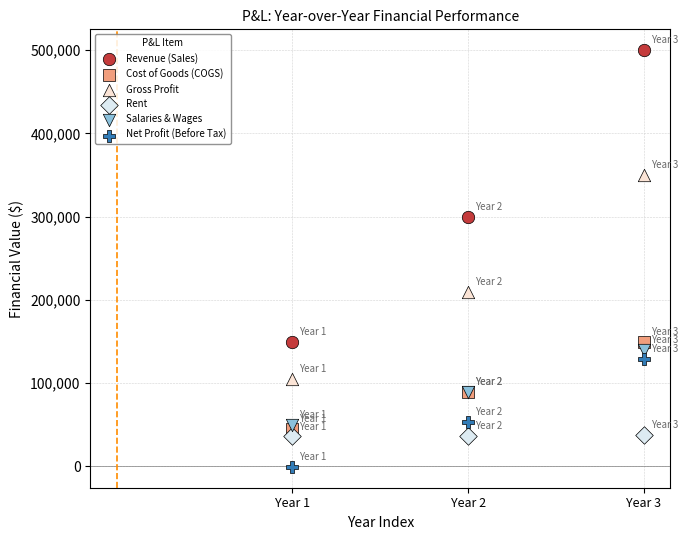

What are all the series names shown in the legend?

Revenue (Sales), Cost of Goods (COGS), Gross Profit, Rent, Salaries & Wages, Net Profit (Before Tax)